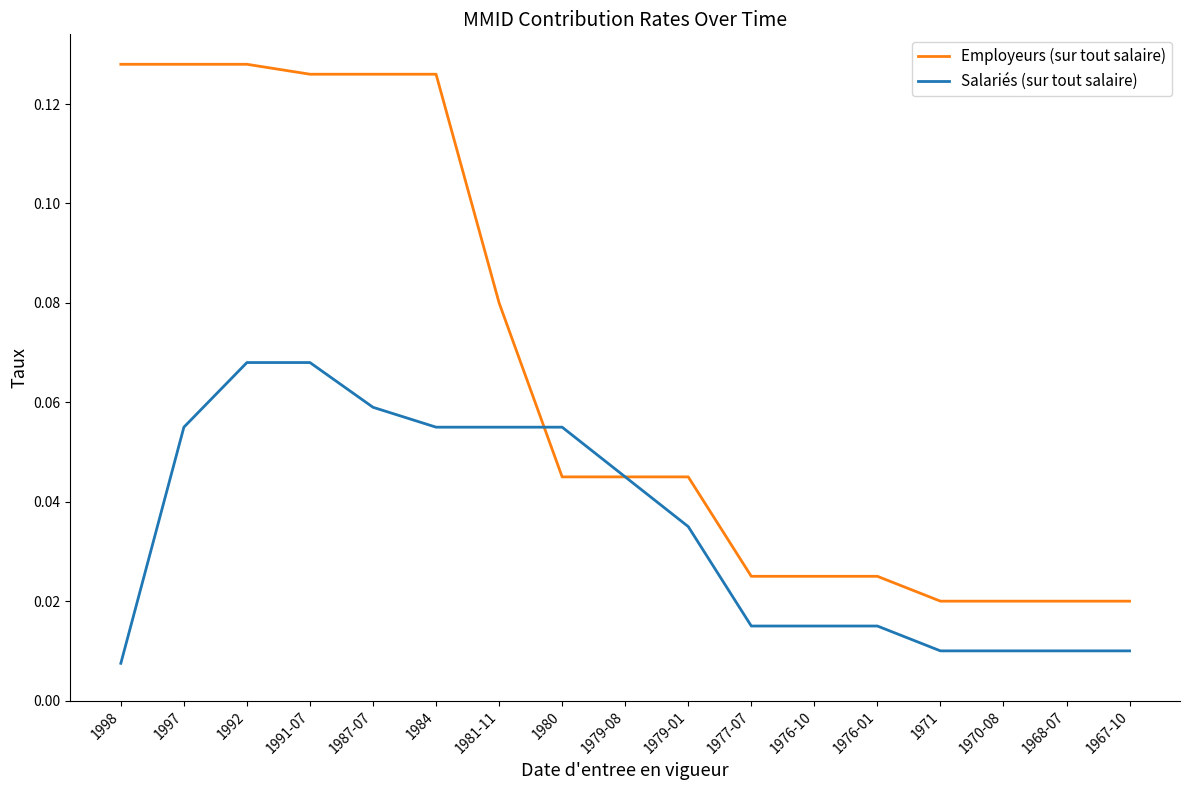

Is the value of Salariés (sur tout salaire) at 1970-08 greater than the value of Employeurs (sur tout salaire) at 1987-07?

No